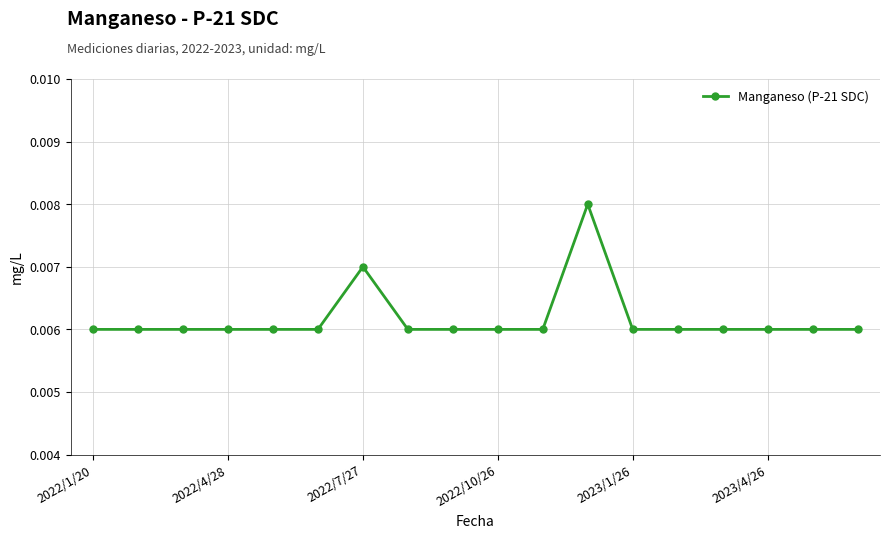

How many lines are shown in the chart?

1